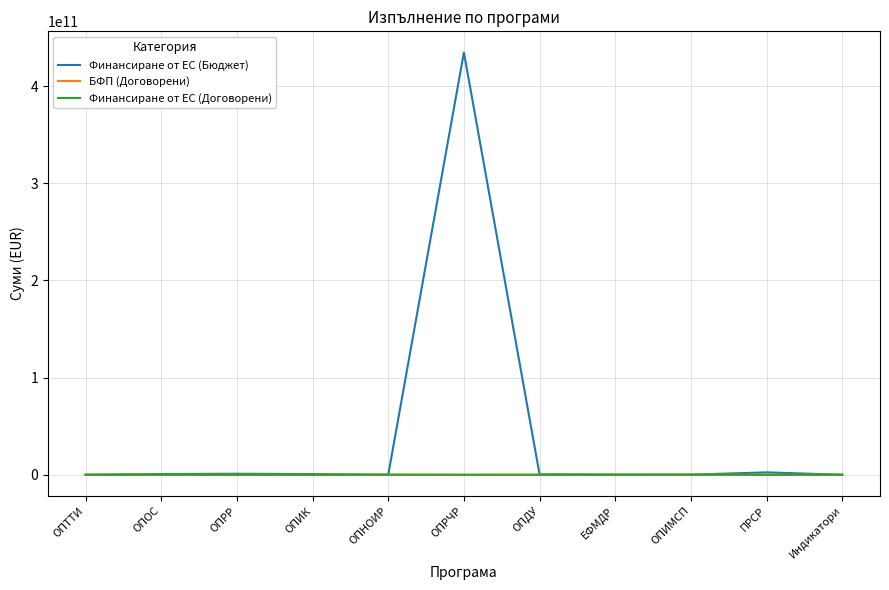

How many lines are shown in the chart?

3